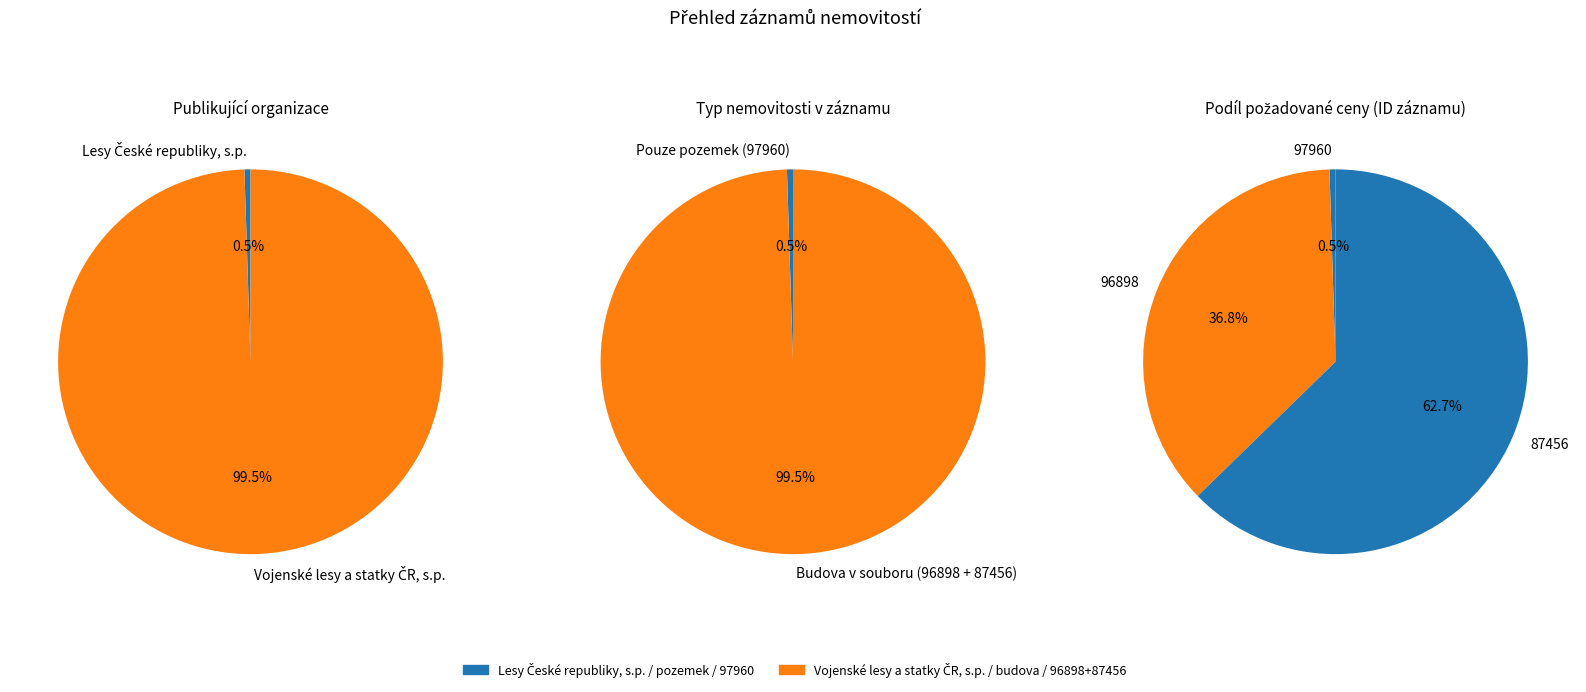

Which category has the smallest portion of the pie?

97960